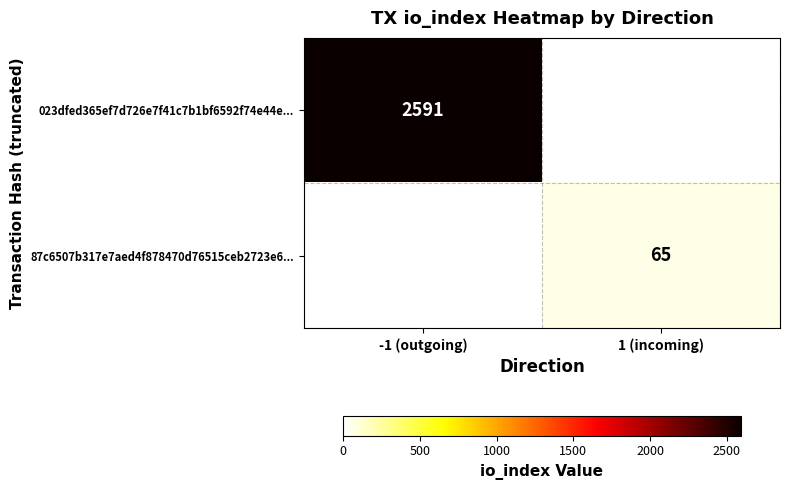

Is the value of 87c6507b317e7aed4f878470d76515ceb2723e6... at 1 (incoming) greater than the value of 023dfed365ef7d726e7f41c7b1bf6592f74e44e... at -1 (outgoing)?

No